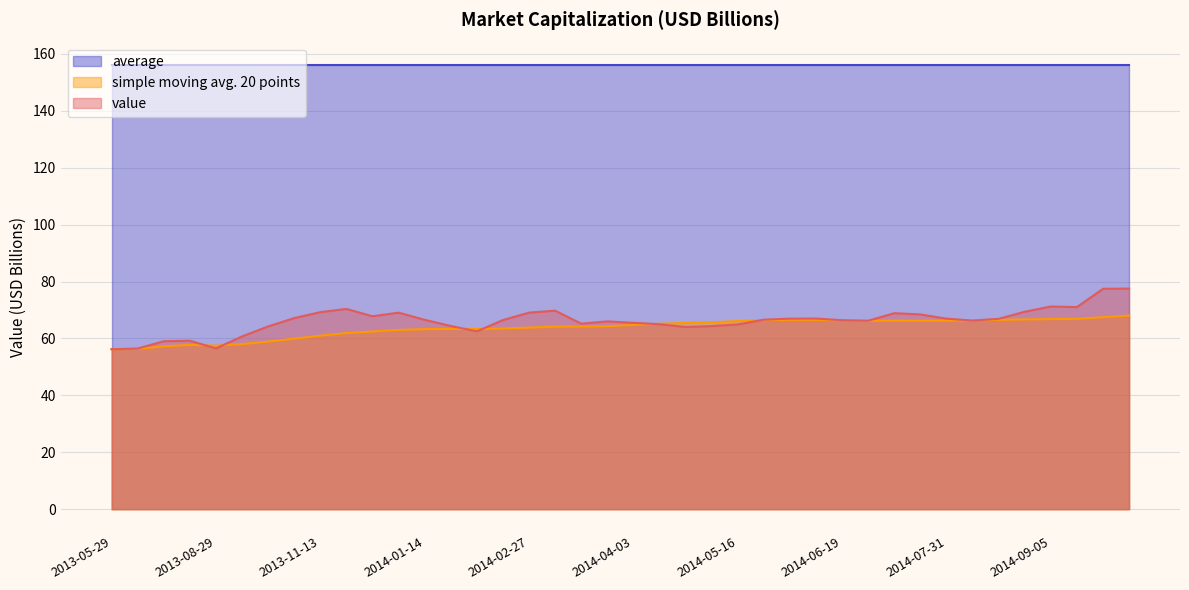

After their last crossing, which series has the higher values: value or simple moving avg. 20 points?

value